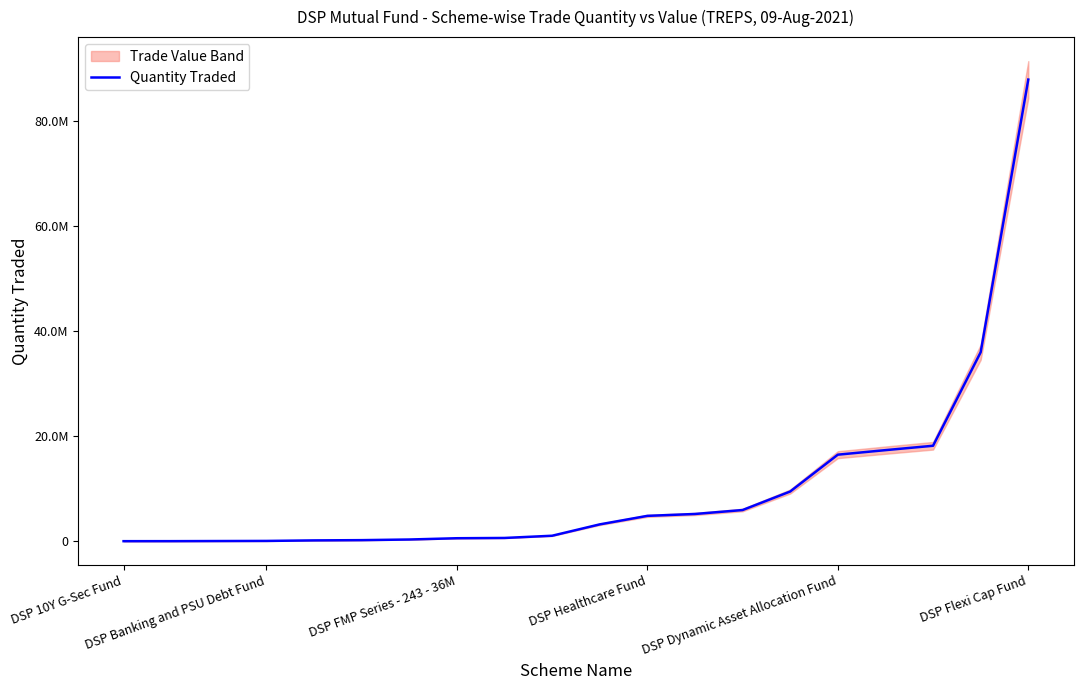

What is the change in value from 14 to 15?

+7009210.3